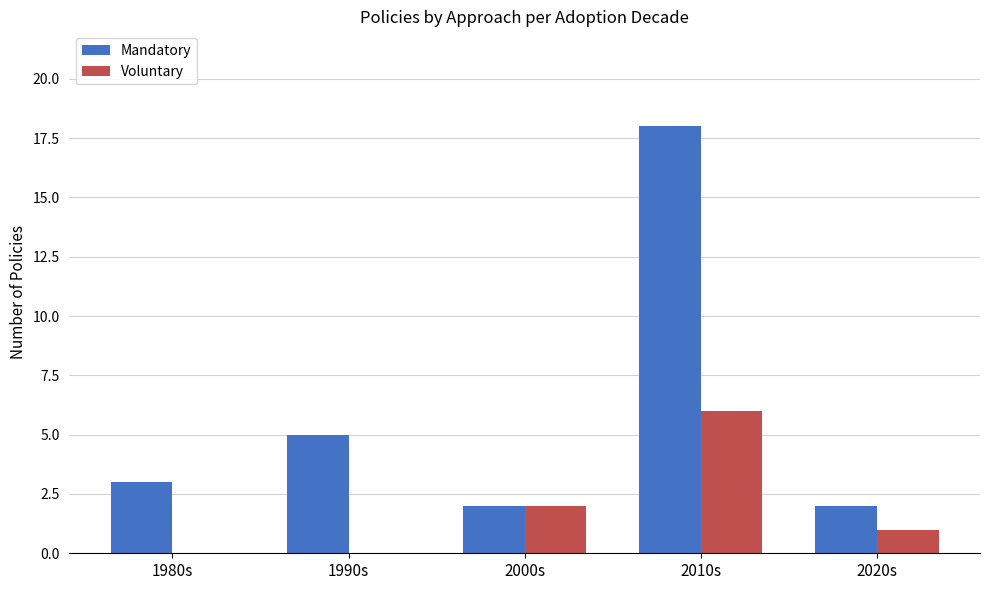

What is the sum of all Voluntary values?

9